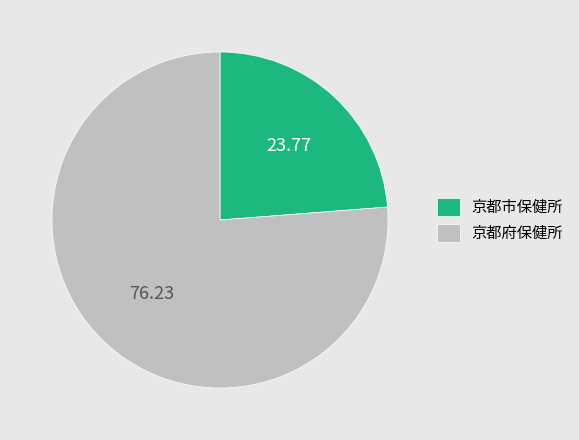

Is there any slice that represents more than half of the pie?

Yes